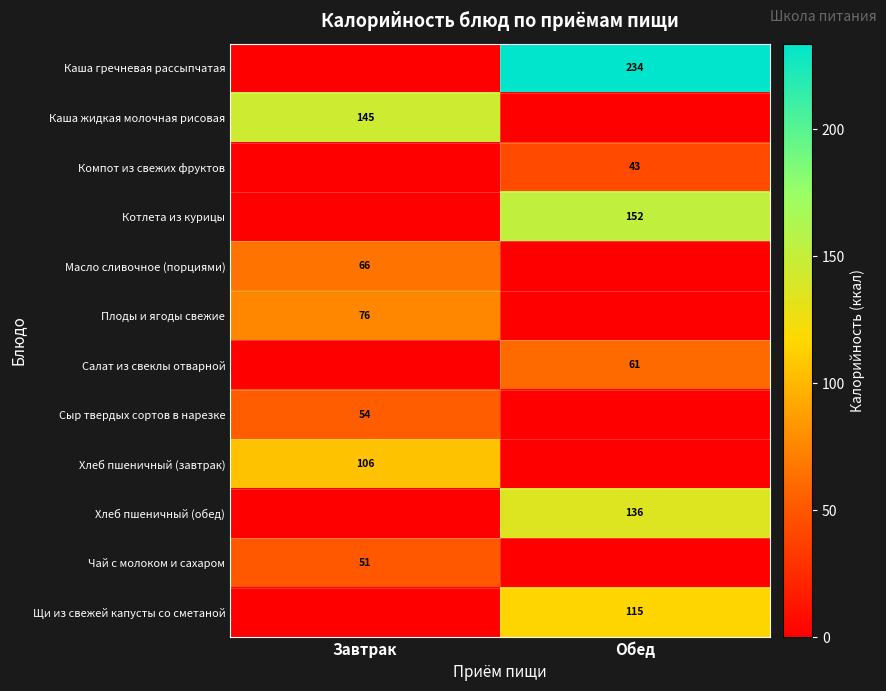

Which has a higher value, Обед or Завтрак?

Обед